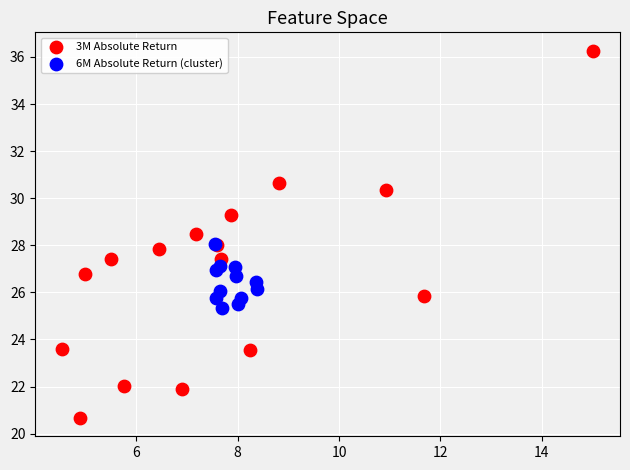

Which series reaches the maximum Y coordinate?

3M Absolute Return